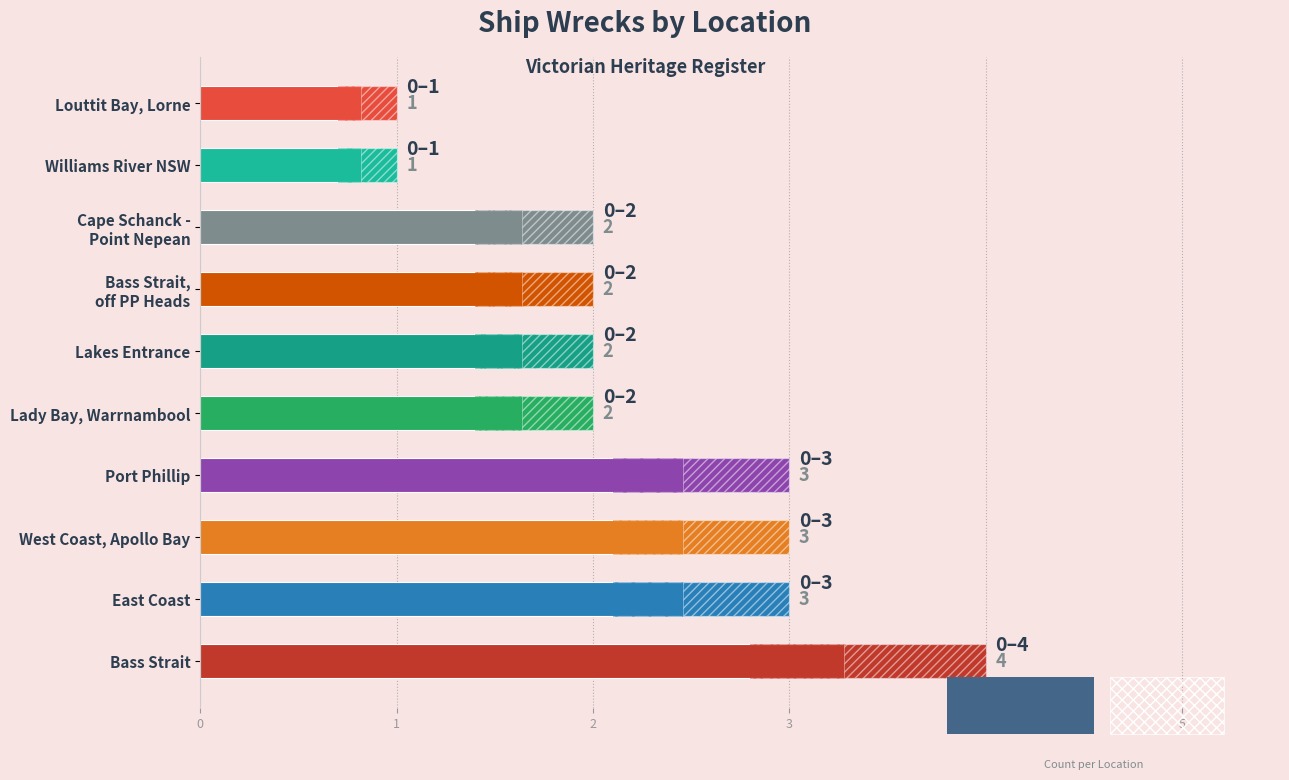

How many values are between 2 and 3?

7